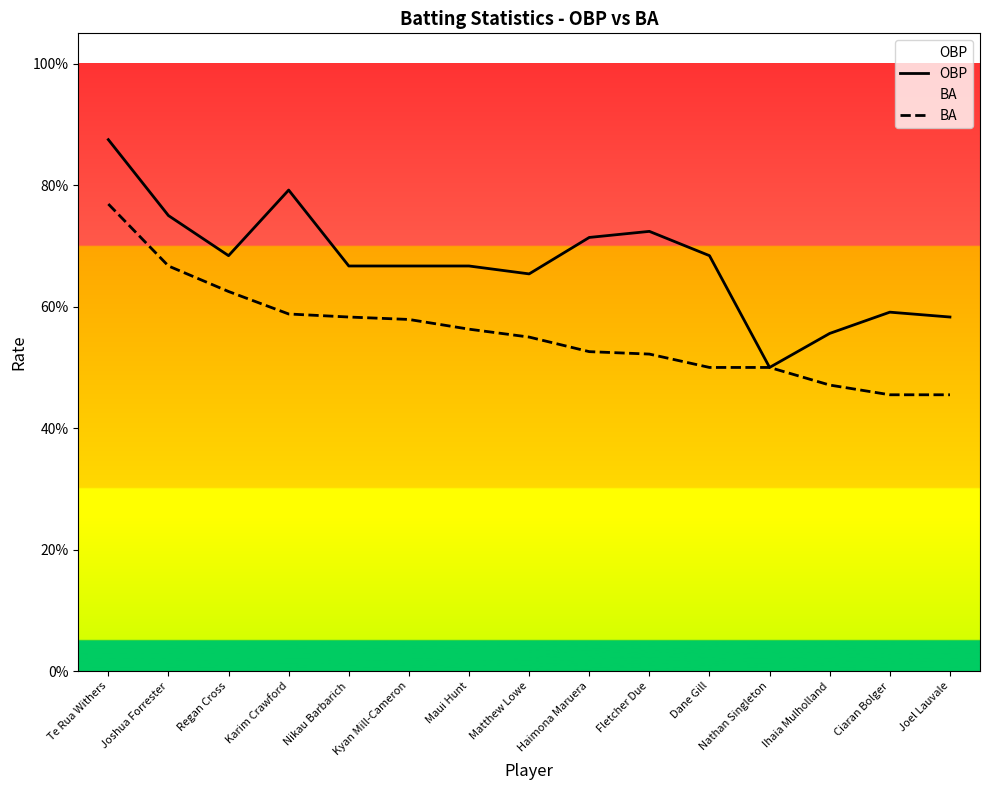

How many BA values are between 0 and 1?

15